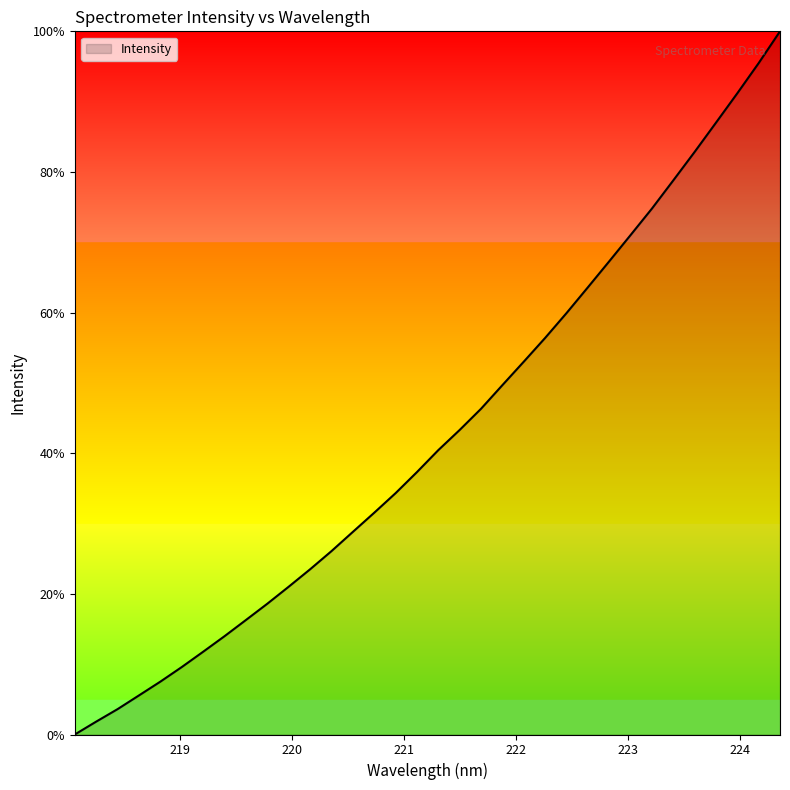

Does the chart have visible grid lines?

No